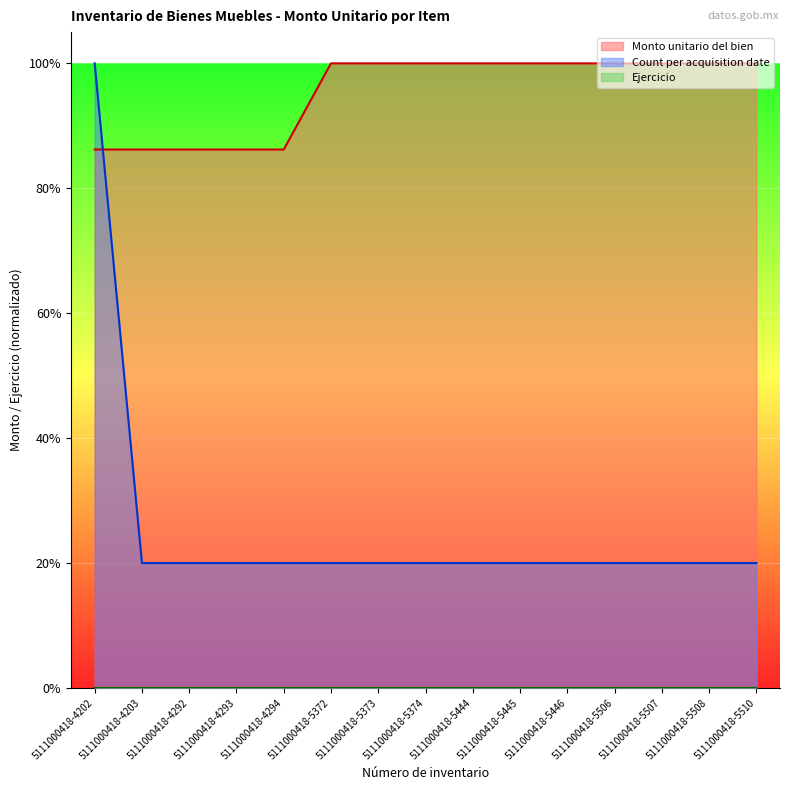

True or false: Count per acquisition date has more than 1 points higher than both neighbors.

False